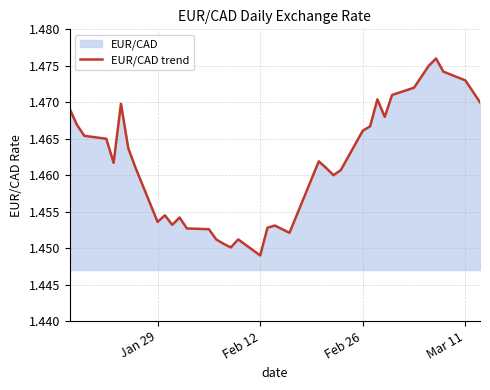

How many lines are shown in the chart?

1